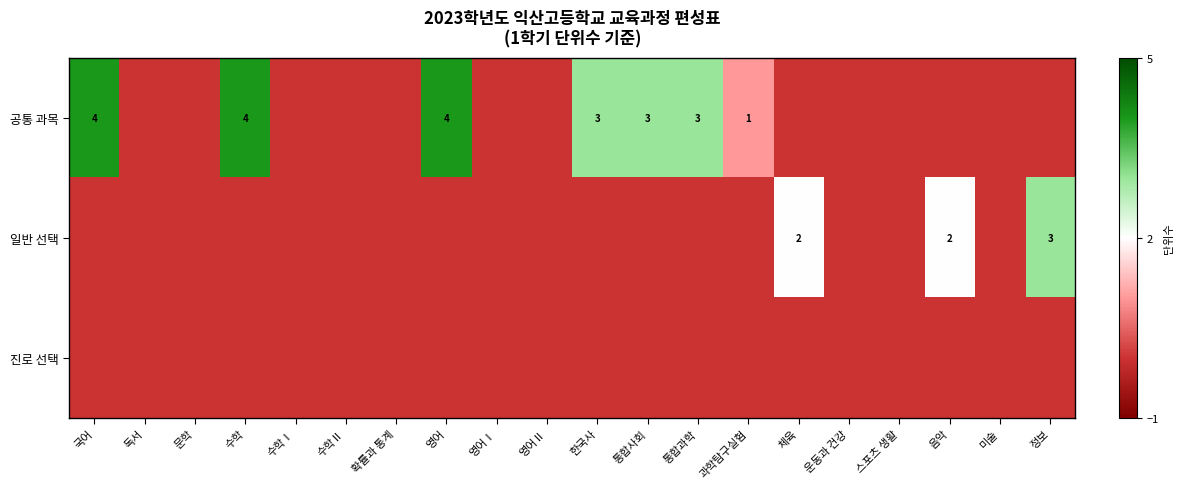

Which has a higher value, 수학Ⅰ or 영어Ⅰ?

수학Ⅰ